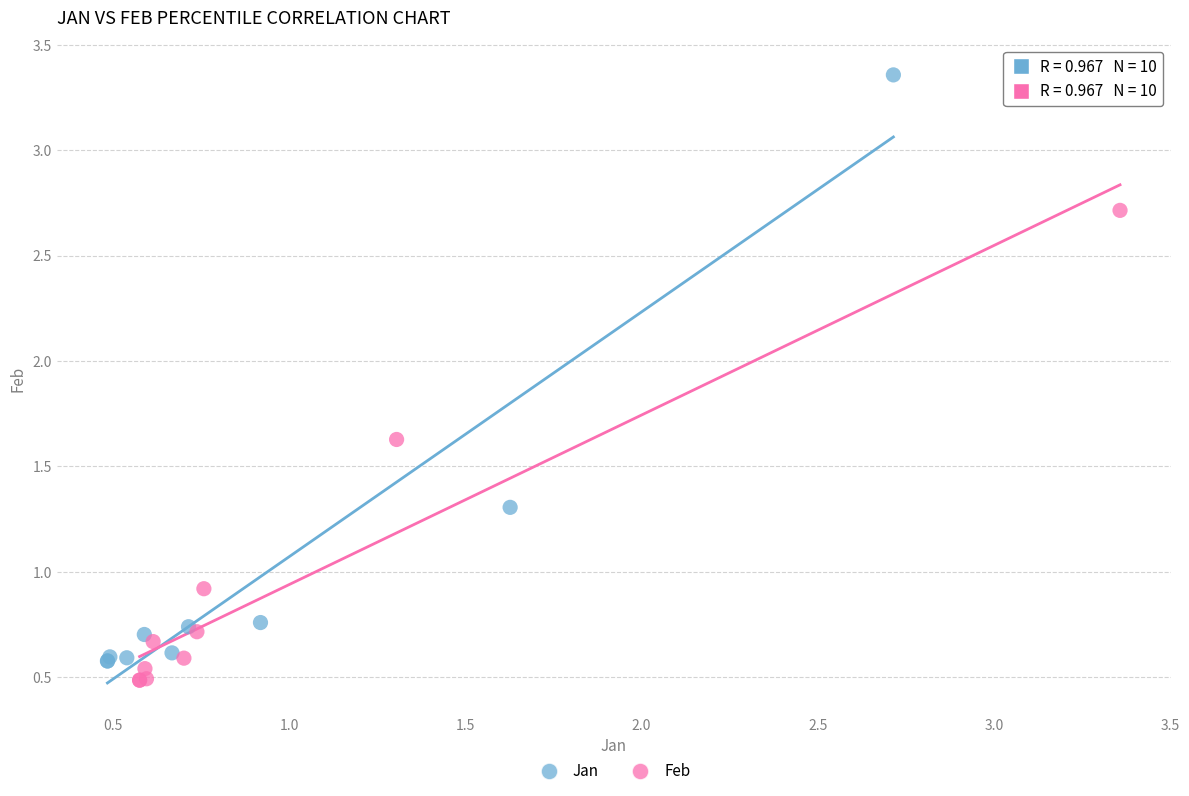

Which series has the largest Y range (max minus min)?

Jan